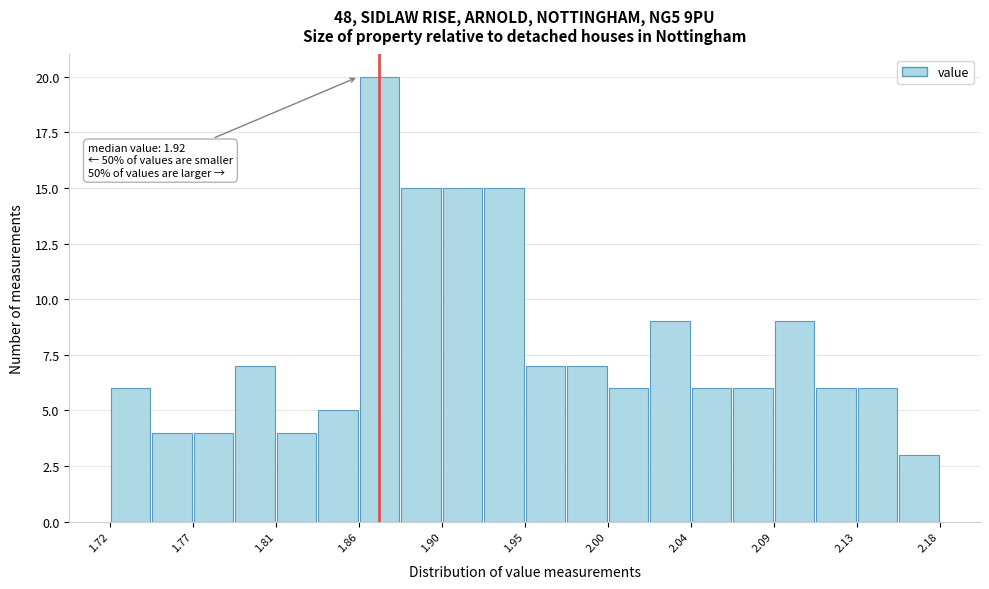

Over which range of the x-axis is the bar tallest?

1.858 to 1.881